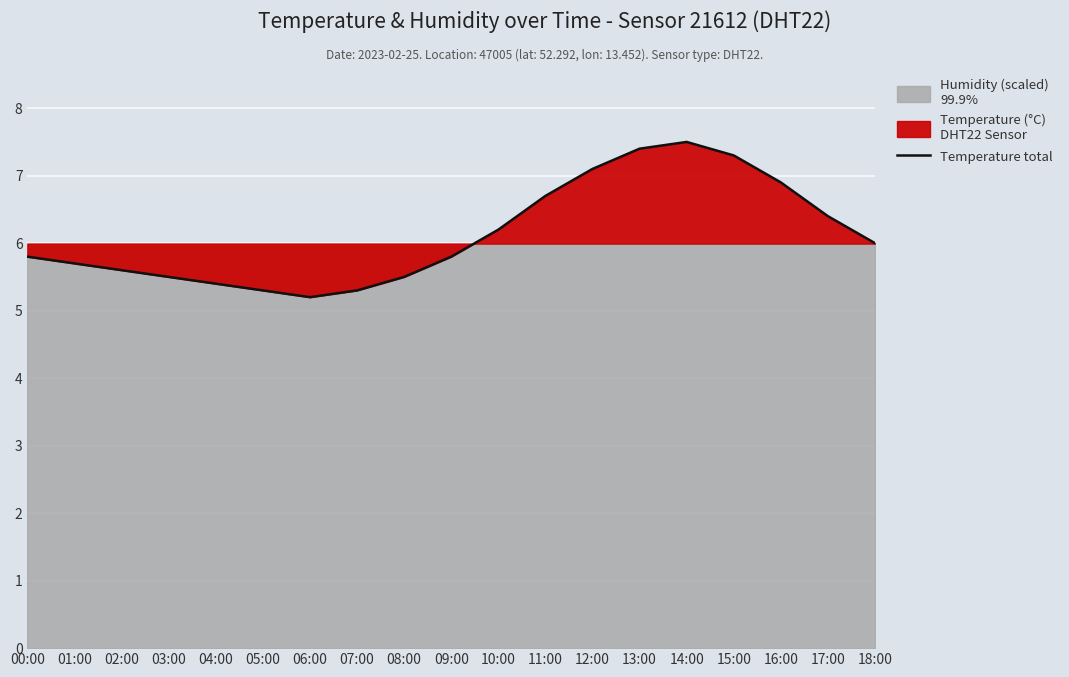

How many interior local valleys (lower than both neighbors) does the data have?

1